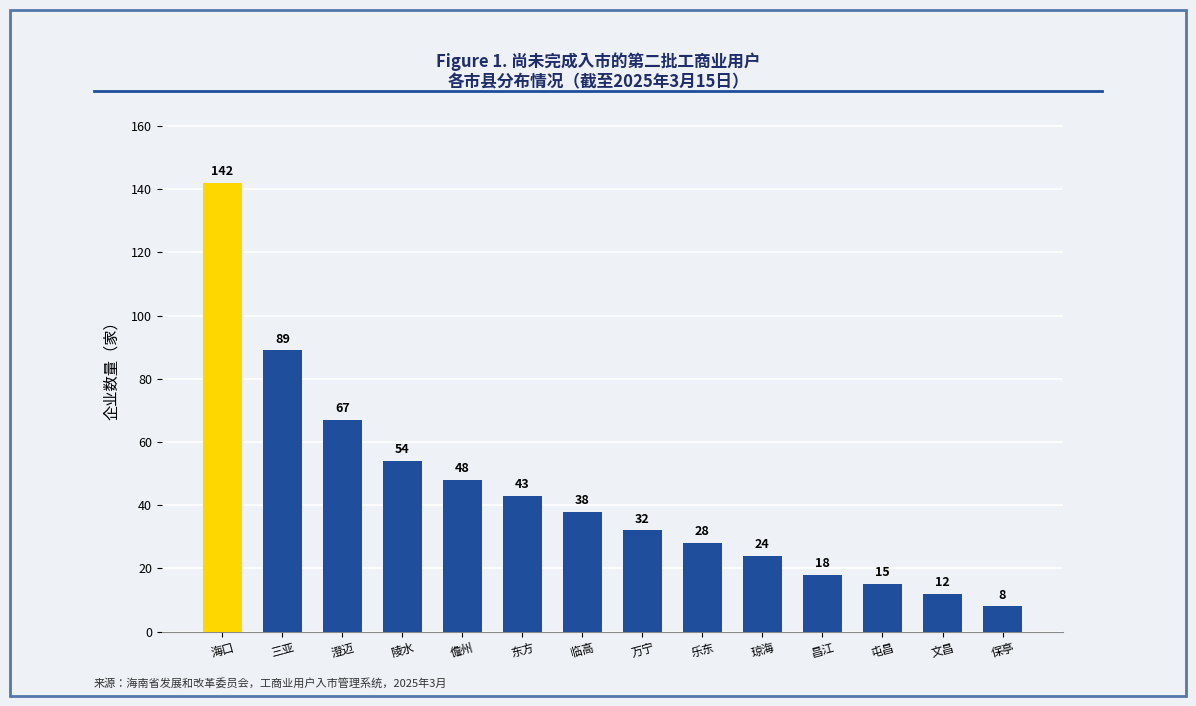

What is the value of the 5th bar from the left?

48